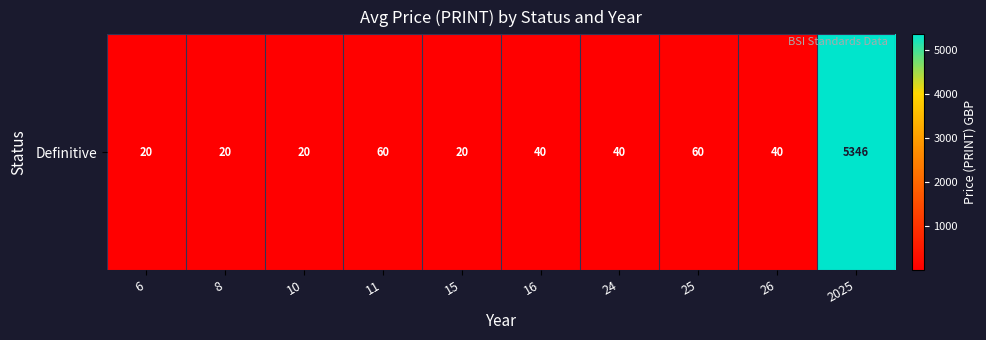

What is the difference between the values at 16 and 11?

20